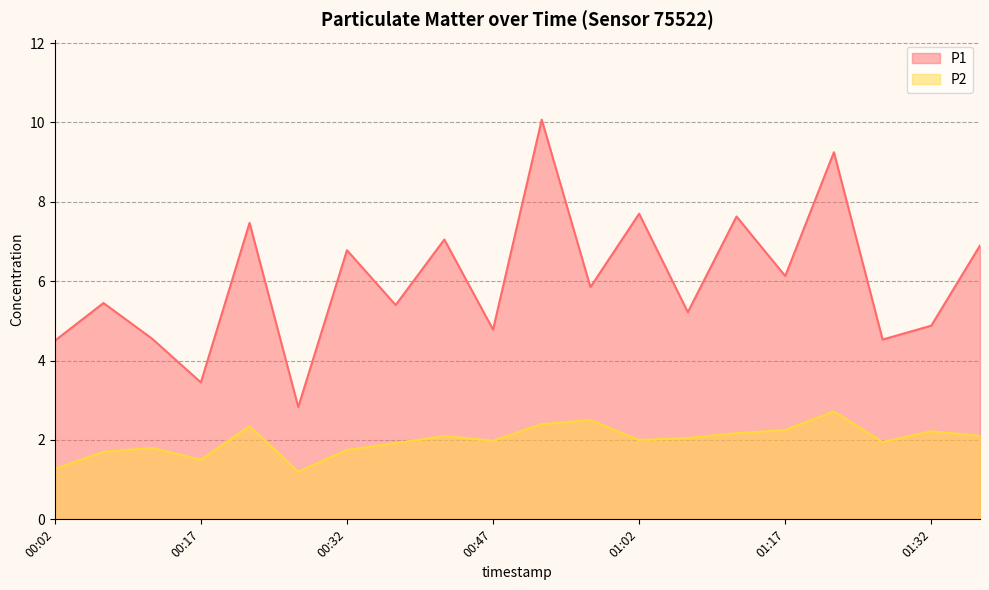

Rank the categories by P2 value from highest to lowest.

01:22, 00:57, 00:52, 00:22, 01:17, 01:32, 01:12, 00:42, 01:37, 01:07, 01:02, 00:47, 01:27, 00:37, 00:12, 00:32, 00:07, 00:17, 00:02, 00:27